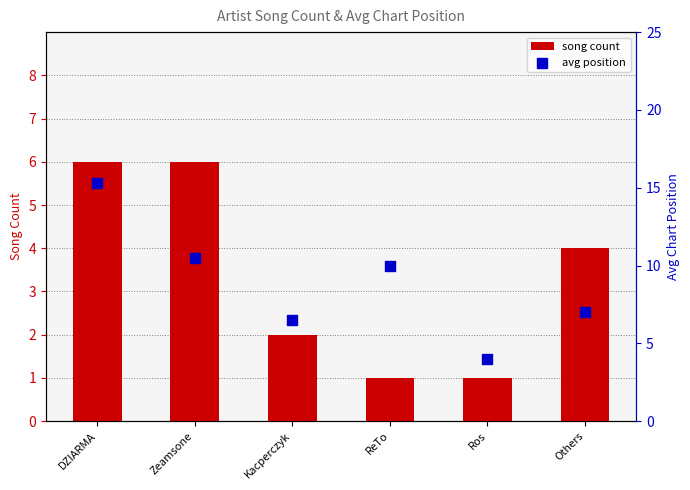

Which series has the widest spread of Y values?

avg position